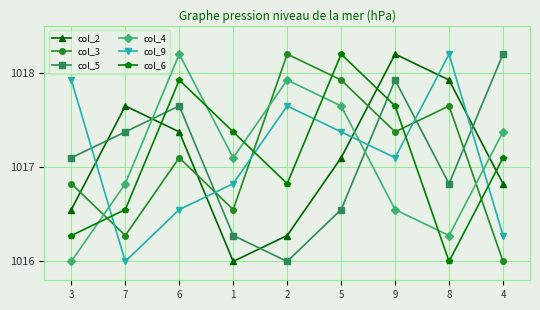

Which series changed the most between 1 and 5?

col_3